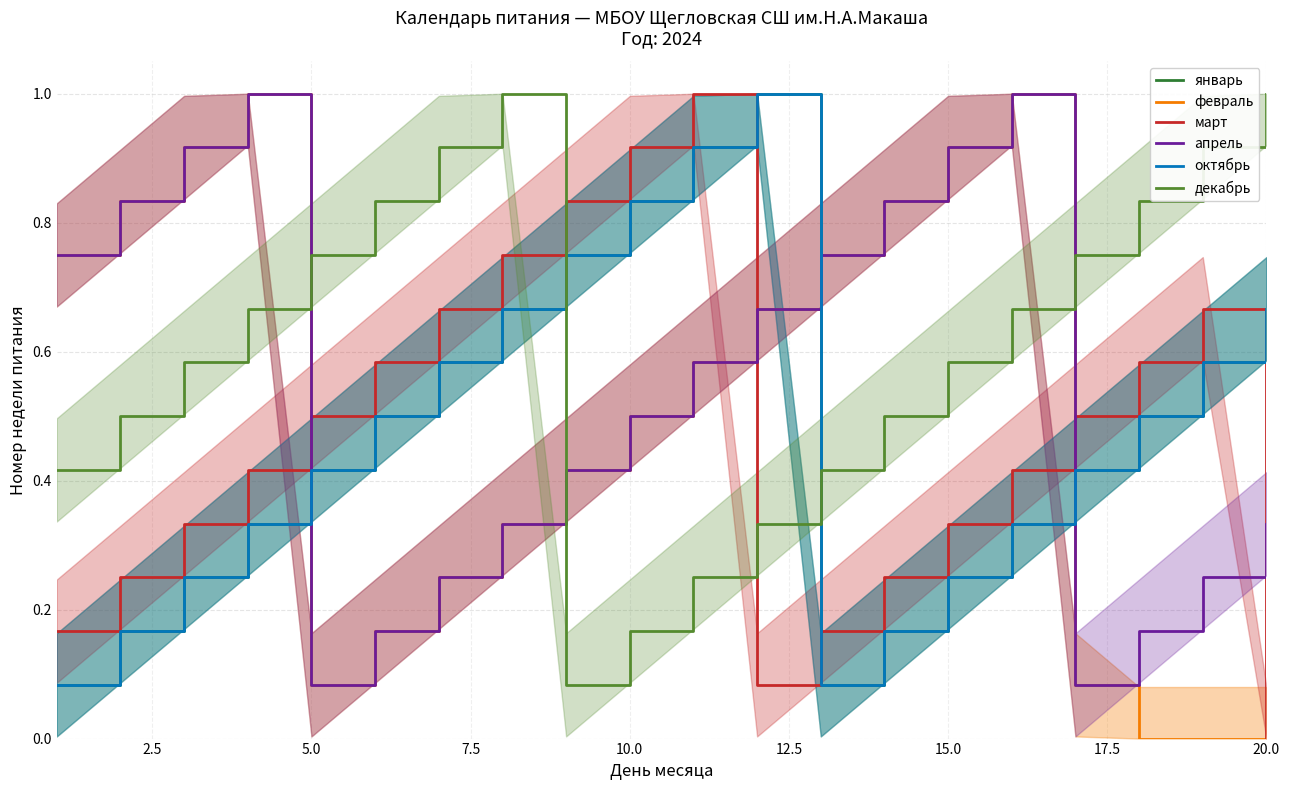

Which series has the widest spread of values?

февраль